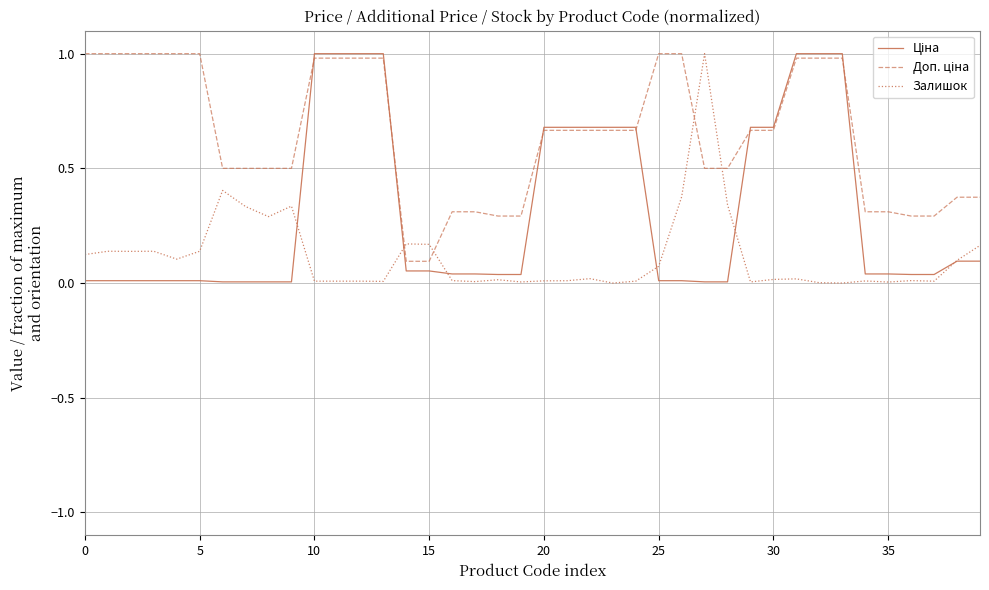

What is the label of the 13th point from the left?

12